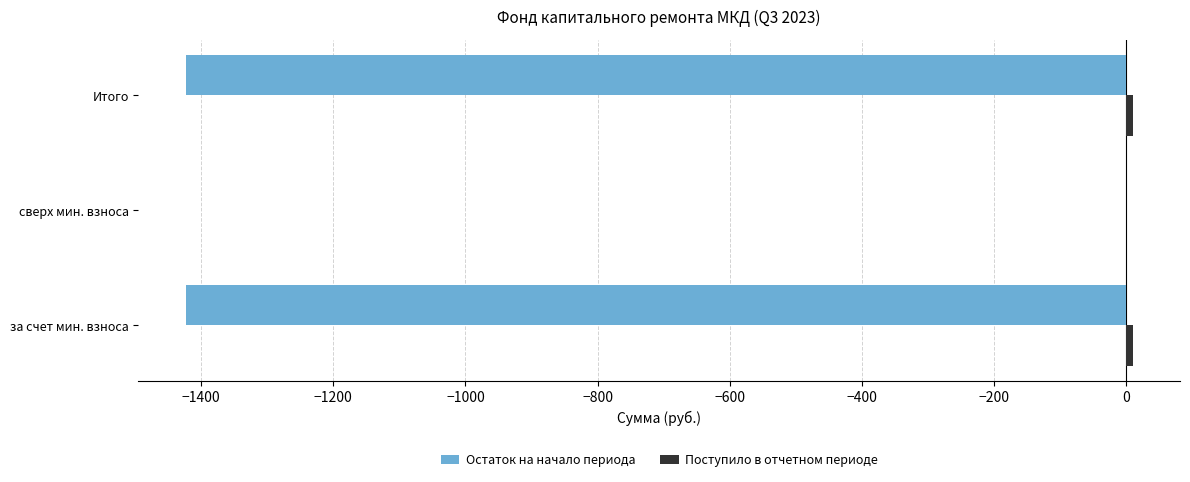

The Остаток на начало периода series shows -747.7 at сверх мин. взноса. True or false?

False